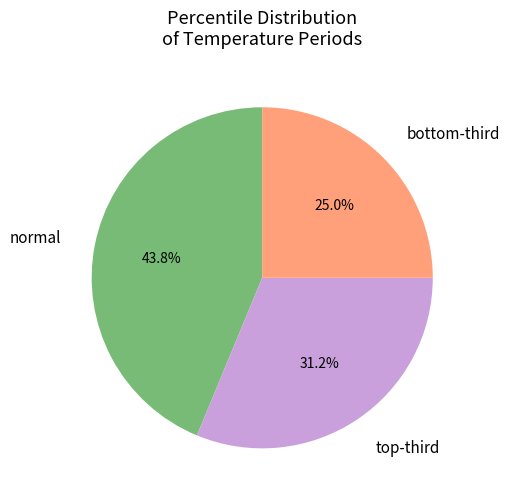

To the nearest percent, what is the average slice percentage?

33%